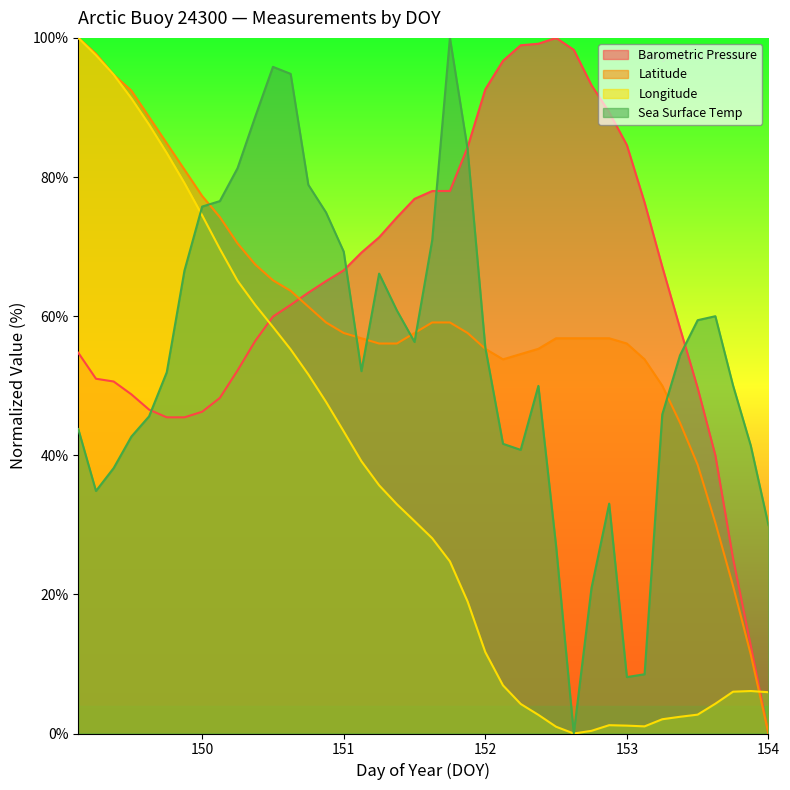

What is the average value of the Ts series?

54.4